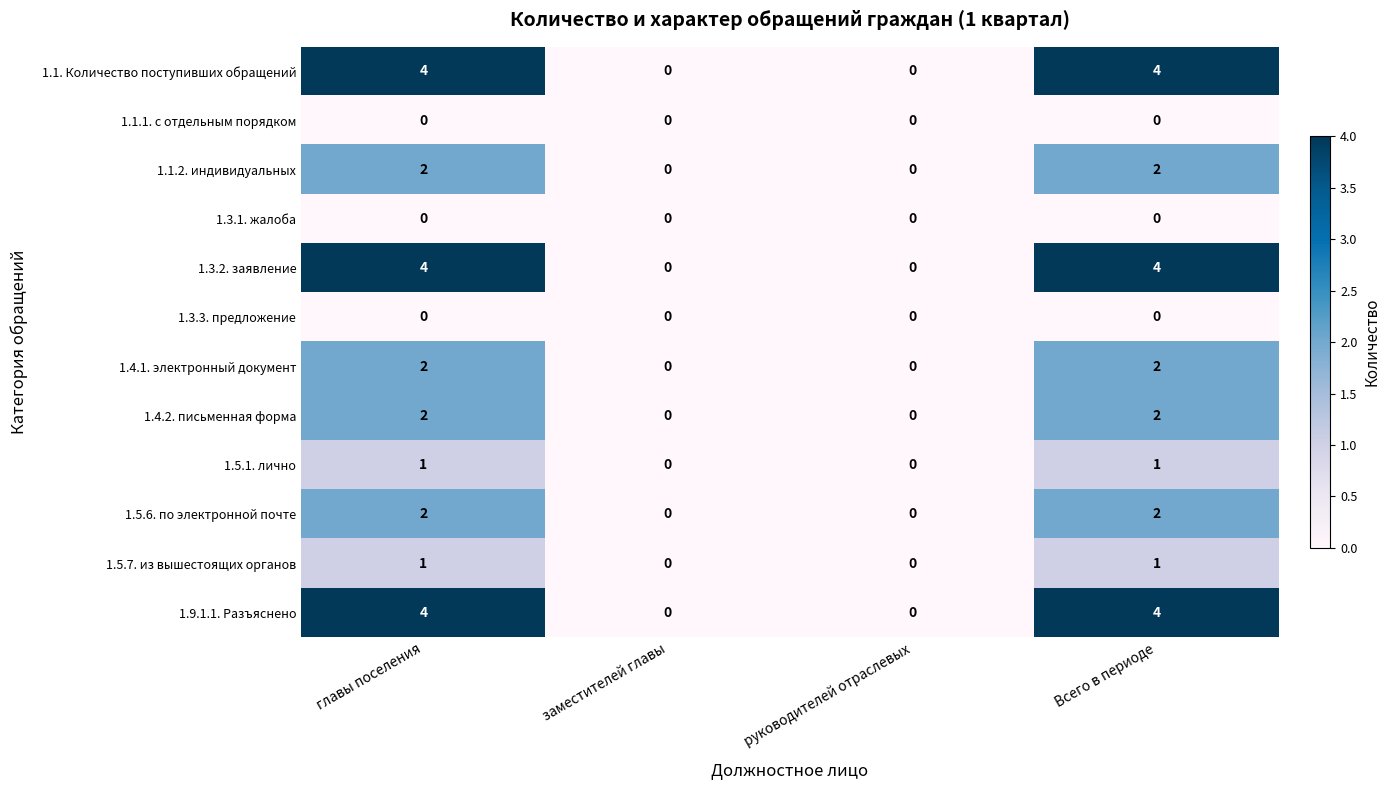

The value of 1.5.6. по электронной почте at заместителей главы is 0. True or false?

True